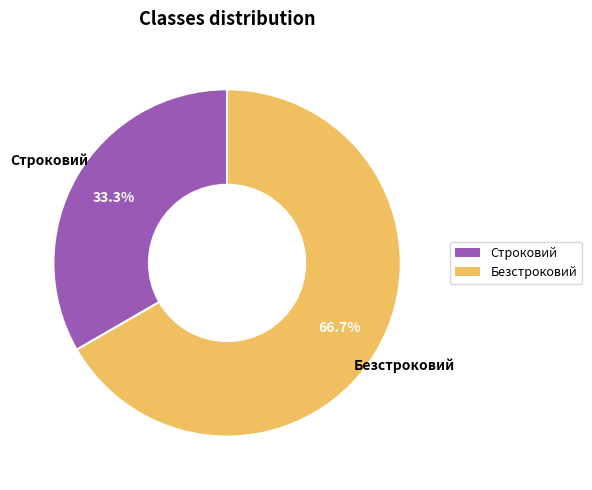

Rank the categories by value from lowest to highest.

Строковий, Безстроковий